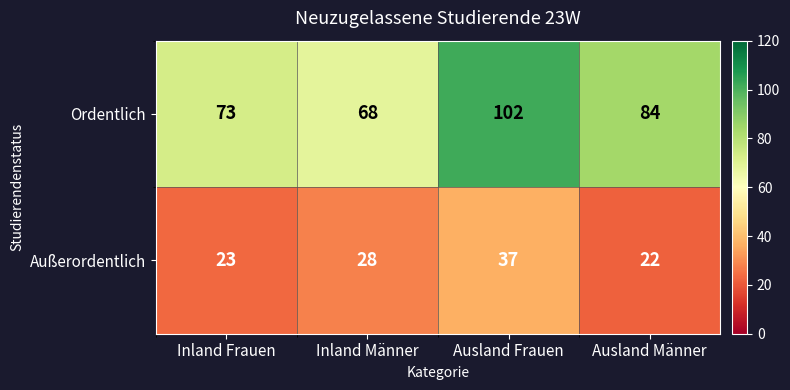

The Ordentlich series shows 21 at Inland Männer. True or false?

False